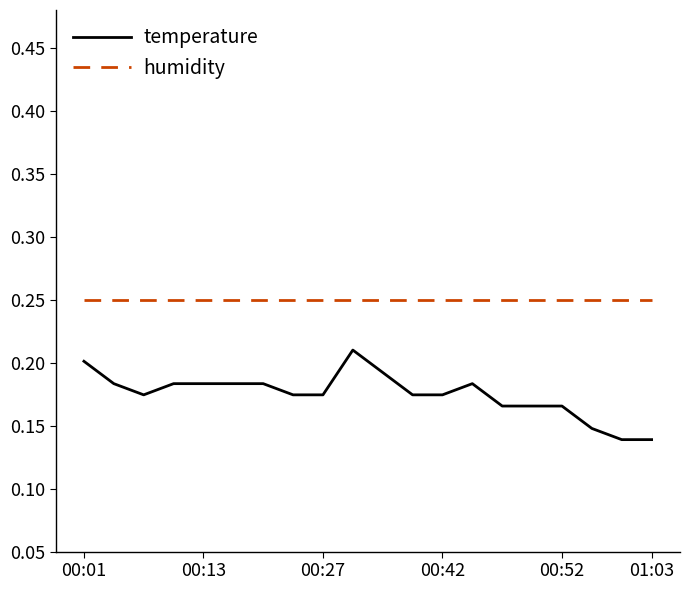

True or false: temperature and humidity intersect in this chart.

False